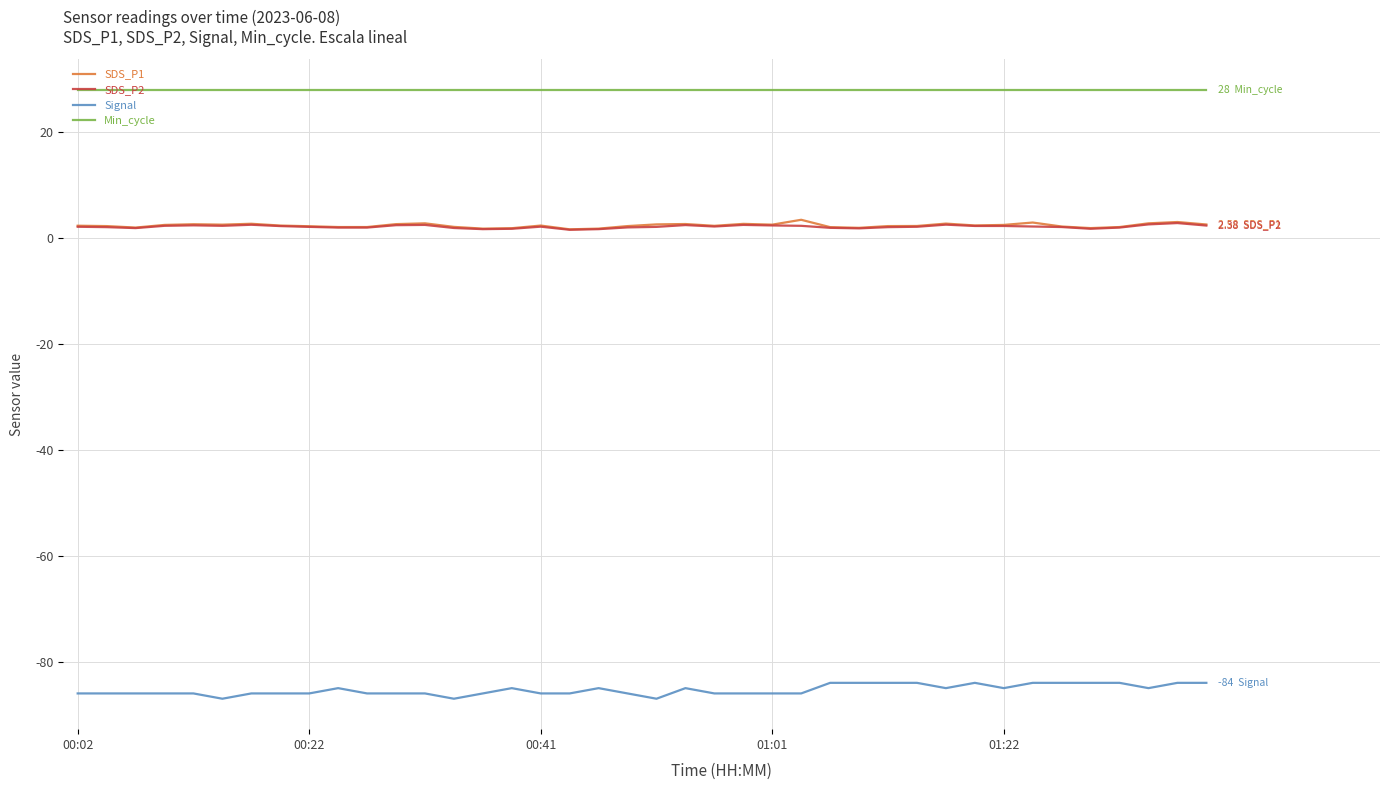

What is the greatest value displayed?

28.0